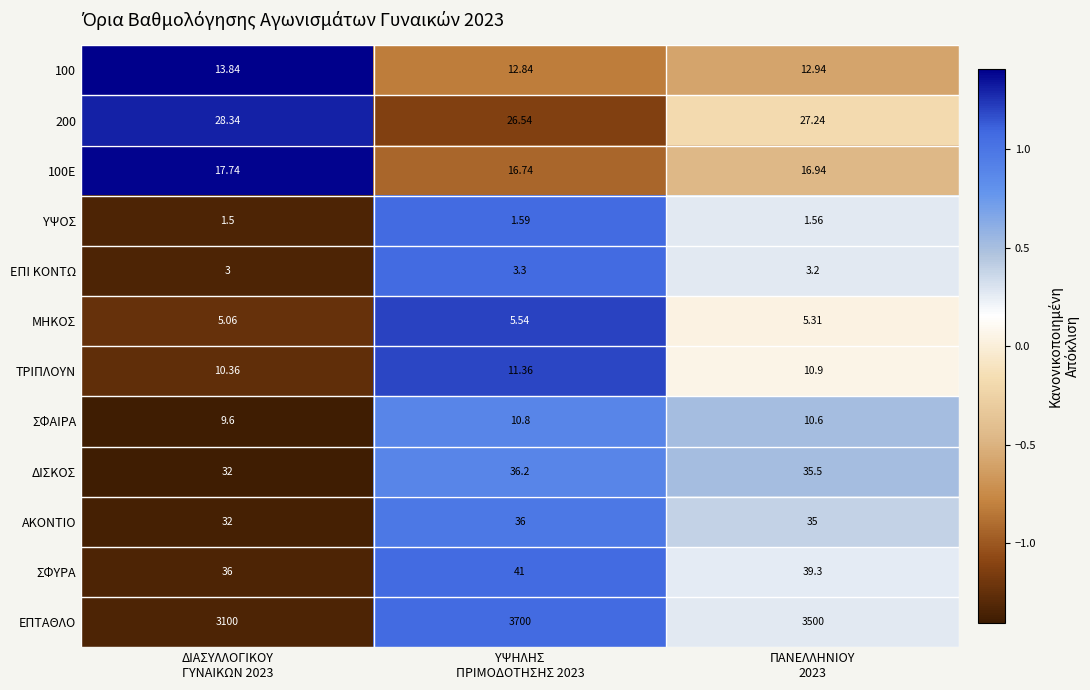

Which series has the widest spread of values?

ΕΠΤΑΘΛΟ